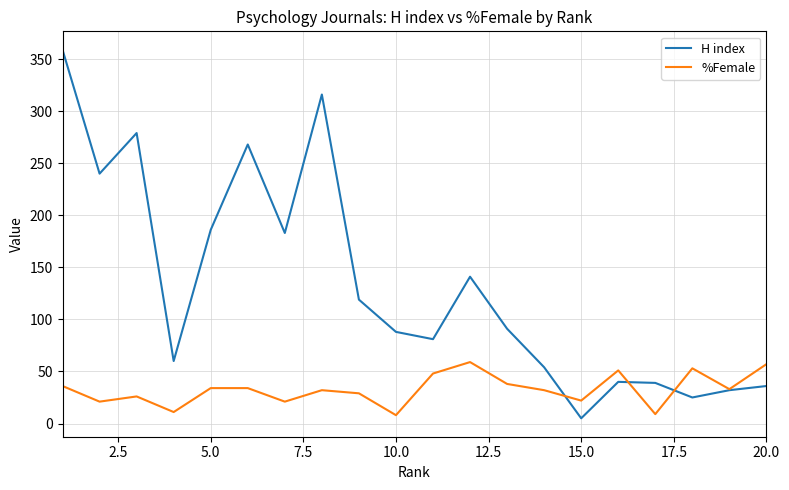

Is this an area chart (filled region under the line)?

No